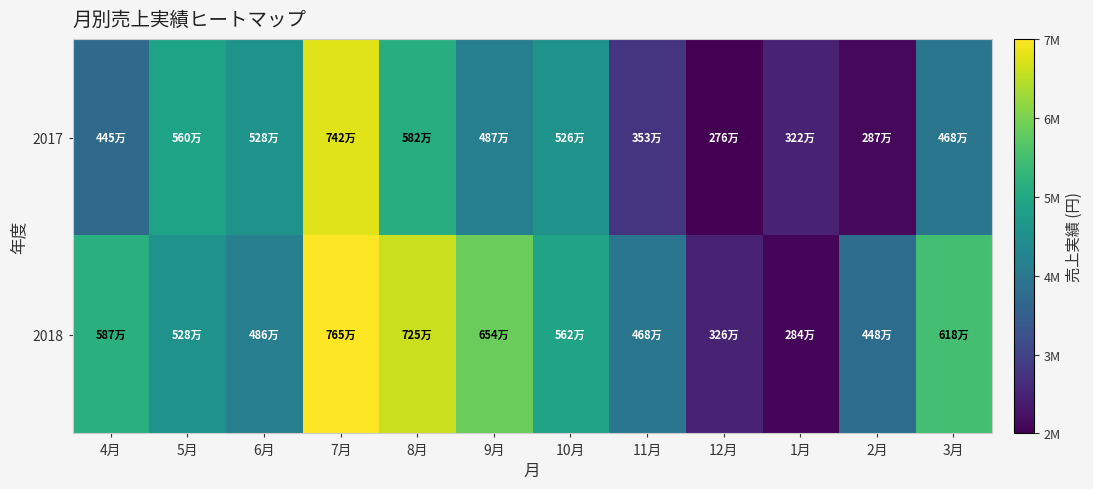

Reading left to right, what are all the values shown in this chart?

2017: 4月=4450000	5月=5600000	6月=5280000	7月=7420000	8月=5820000	9月=4870000	10月=5265000	11月=3530000	12月=2768000	1月=3228000	2月=2870000	3月=4682000
2018: 4月=5870000	5月=5280000	6月=4860000	7月=7652000	8月=7256000	9月=6541000	10月=5625000	11月=4682000	12月=3262000	1月=2848000	2月=4486000	3月=6184000